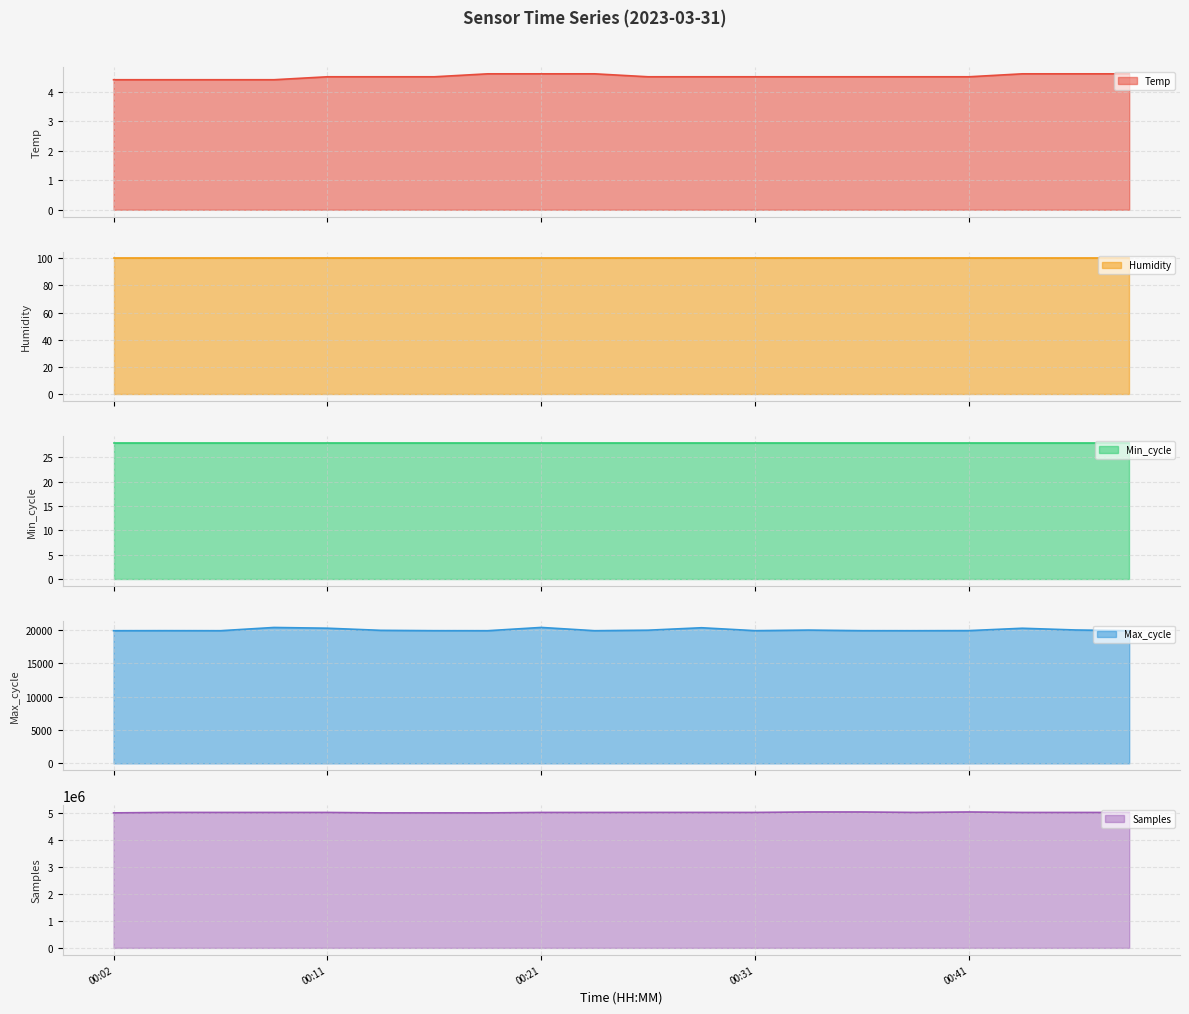

What is the total value across all series at 00:31?

5059290.5